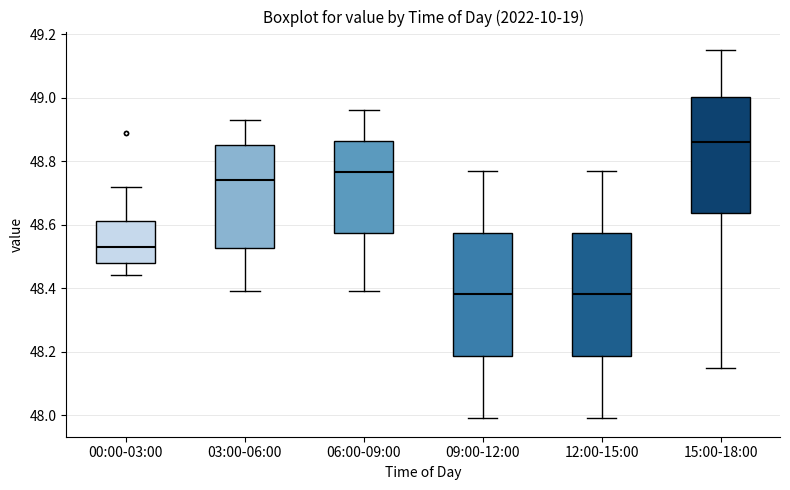

Where is the upper edge of the box for 06:00-09:00 on the y-axis? The values are not printed on the chart, so give them approximately, as read against the axis.

48.86